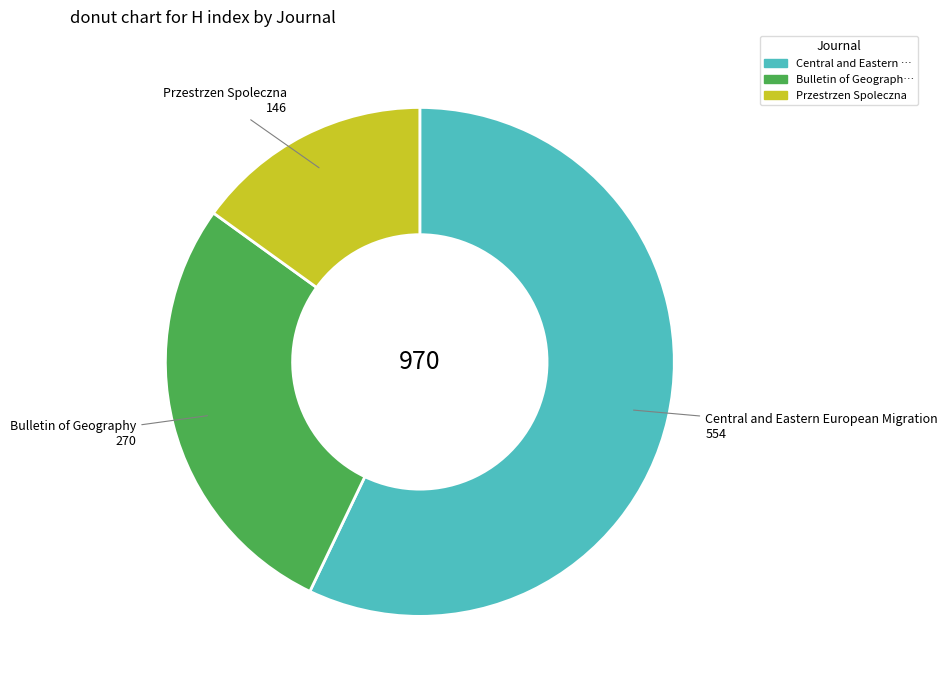

What is the smallest slice in the pie chart?

Przestrzen Spoleczna